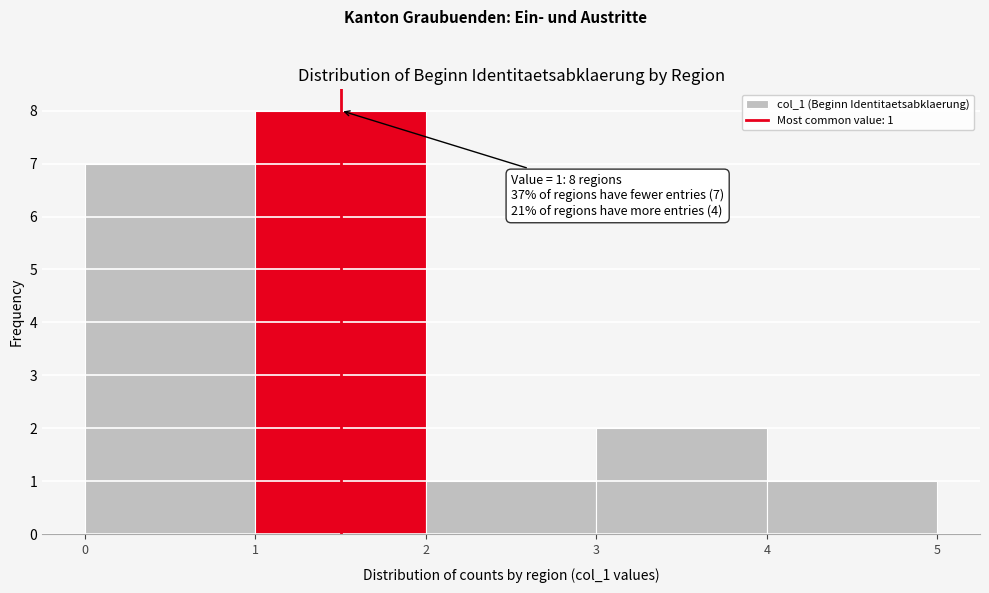

Which range on the x-axis has the tallest bar?

1 to 2